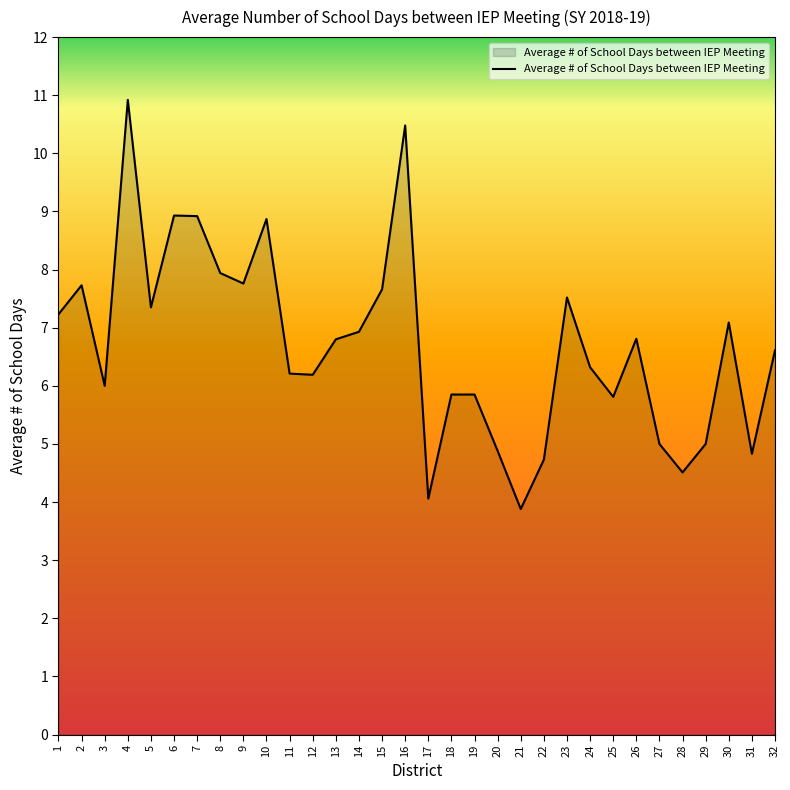

How many series are shown in this chart?

1